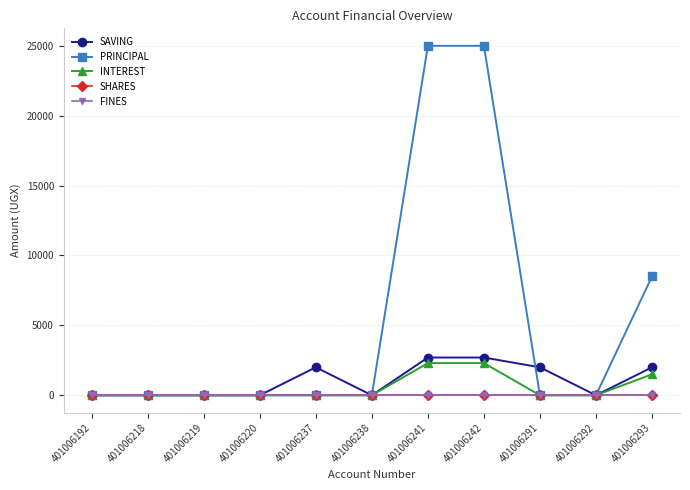

How many PRINCIPAL values are between 0 and 8500?

9